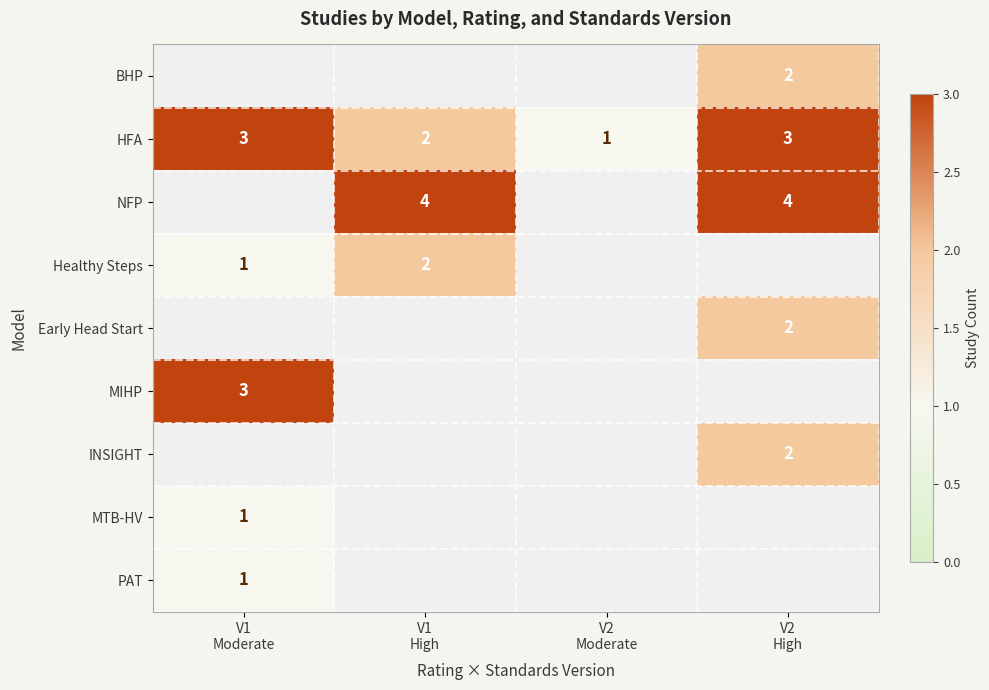

What is the minimum value shown in the chart?

1.0